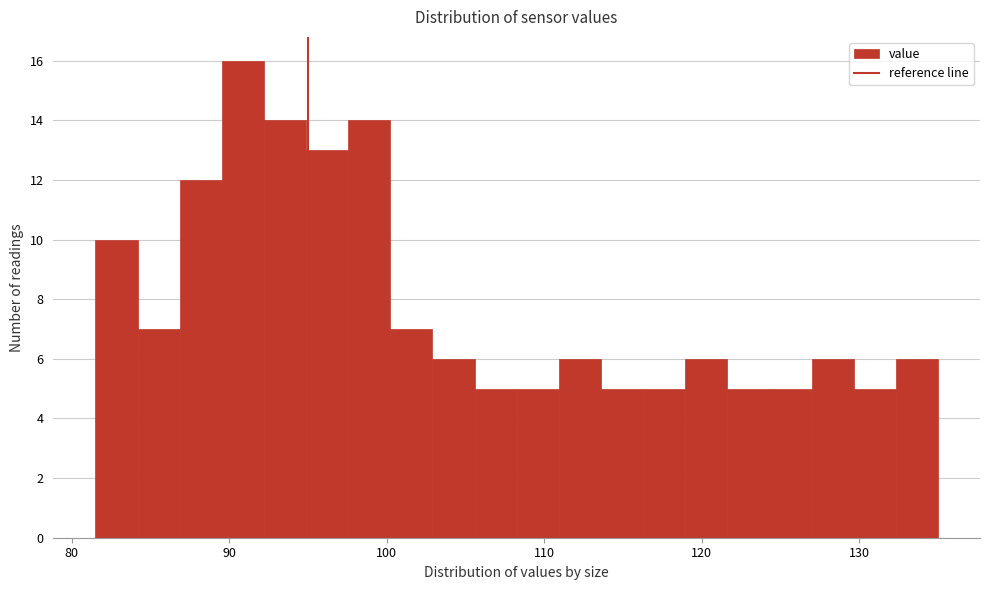

Read against the x-axis, roughly where is the centre of the tallest bar?

91